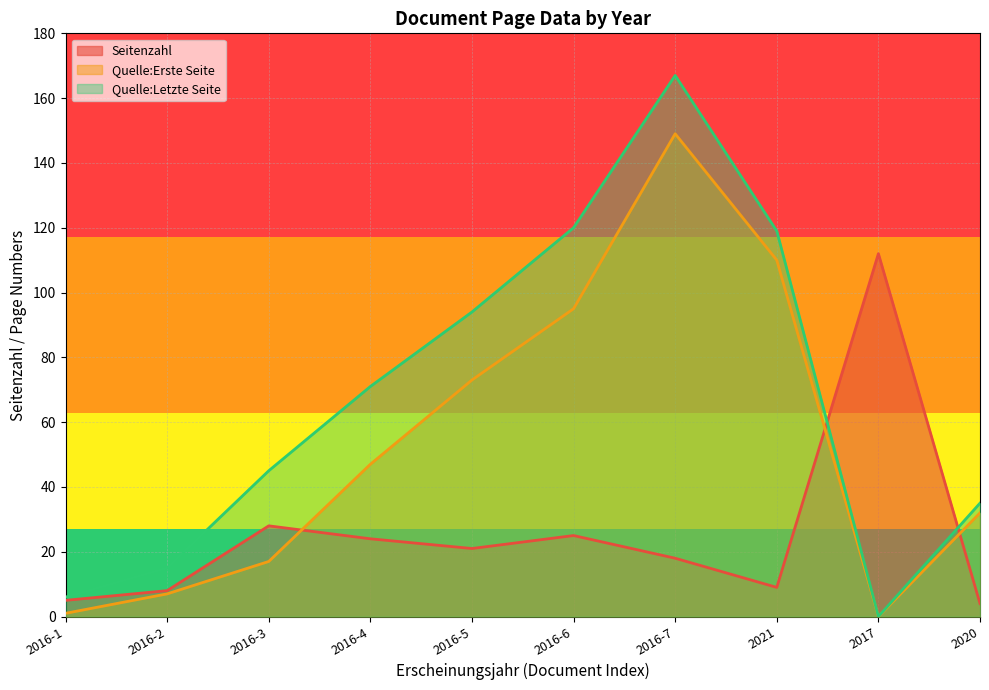

What is the label of the 9th point from the right?

2016-2